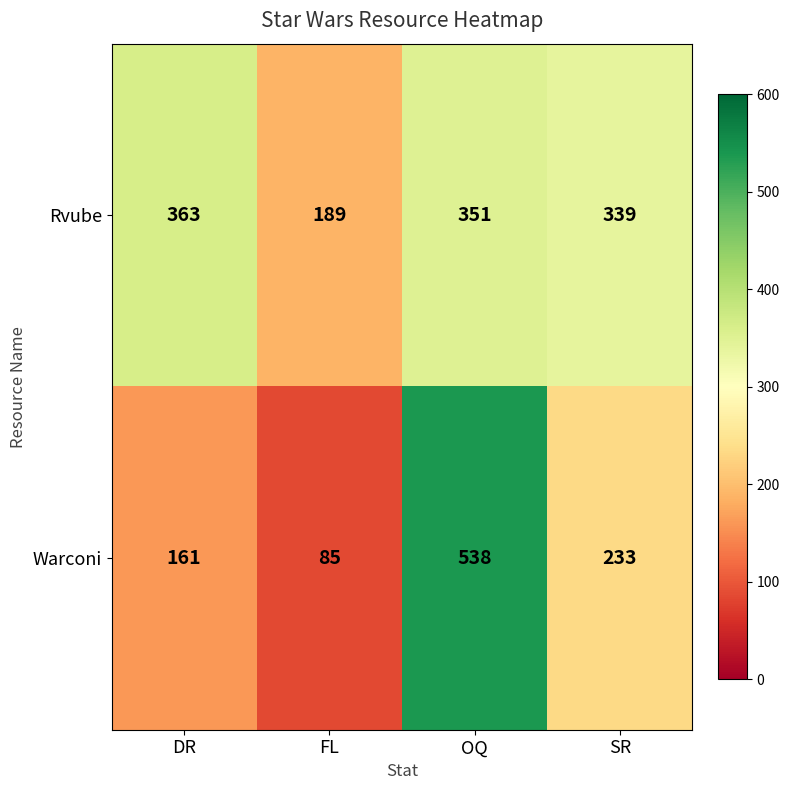

How many distinct data groups are displayed?

2